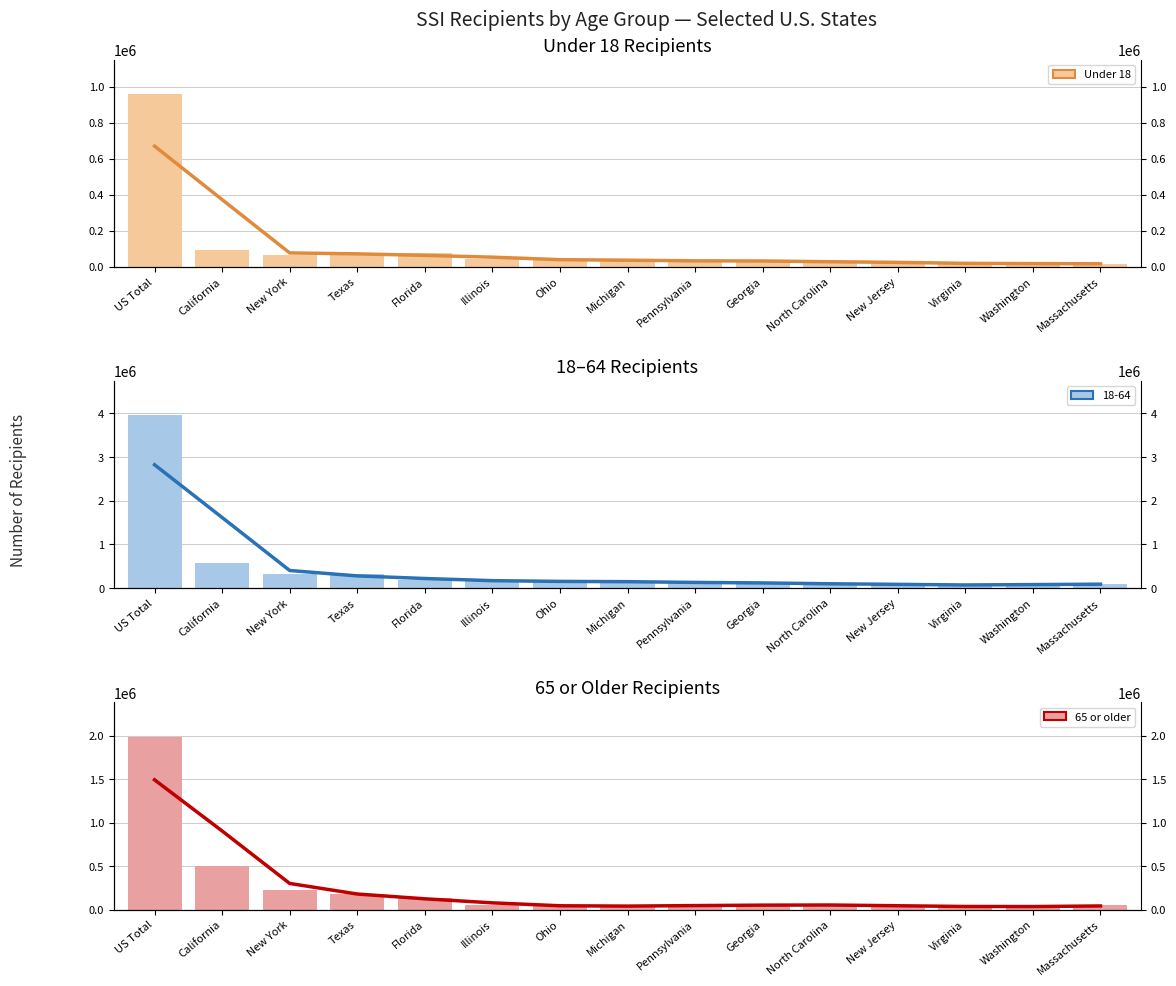

What is the maximum value for 65 or older (trend)?

1493856.3